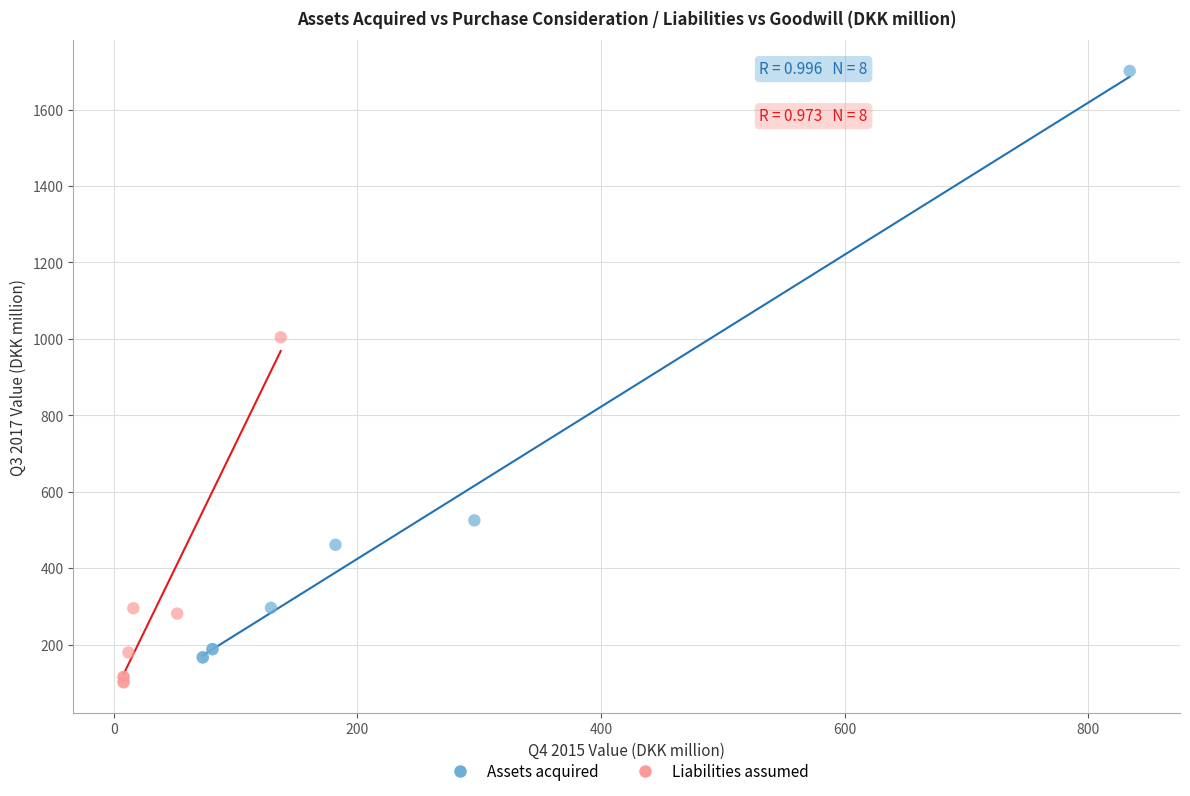

Which series contains the lowest Y value?

Liabilities assumed